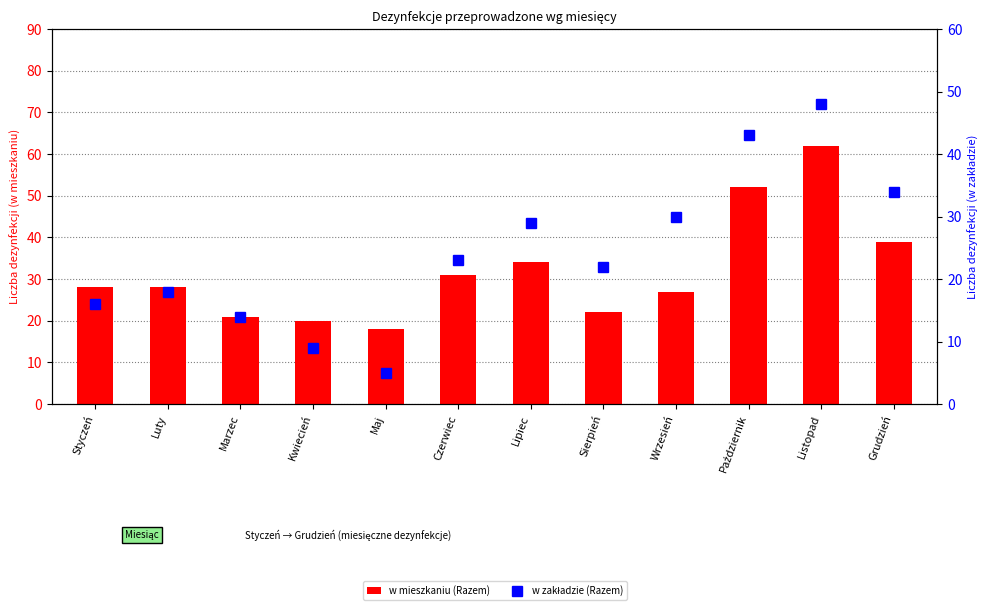

Which category has the highest value in the w zakładzie (Razem) series?

Listopad